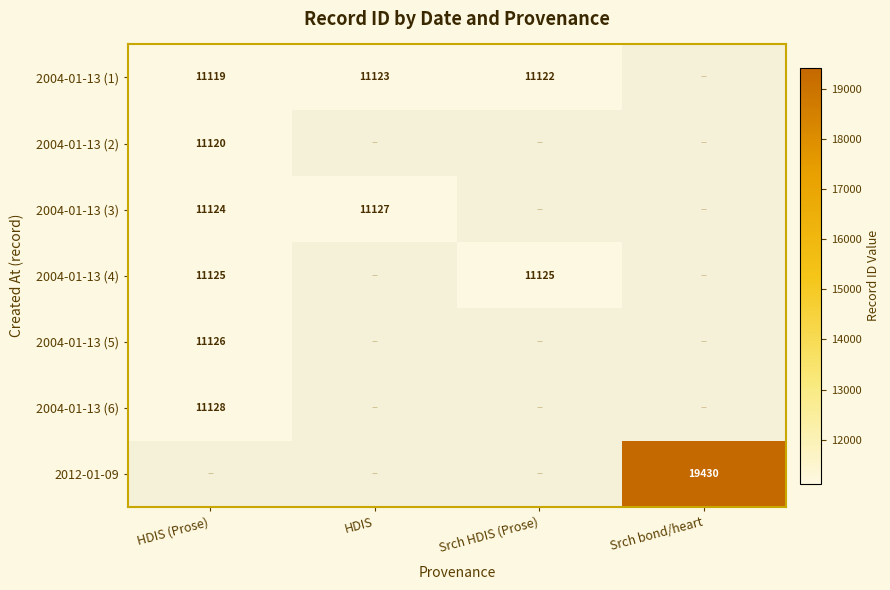

Is it true that 2004-01-13 (6) equals 17252 at HDIS (Prose)?

False